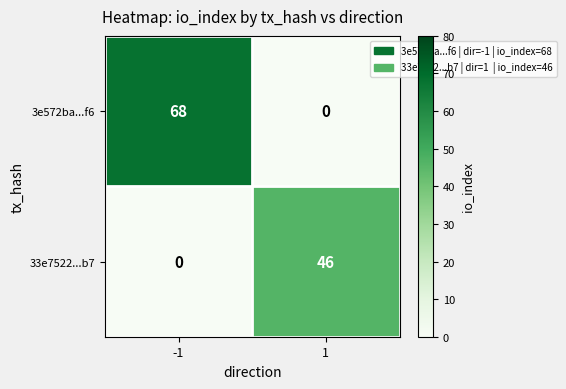

At how many categories does at least one series exceed 60?

1